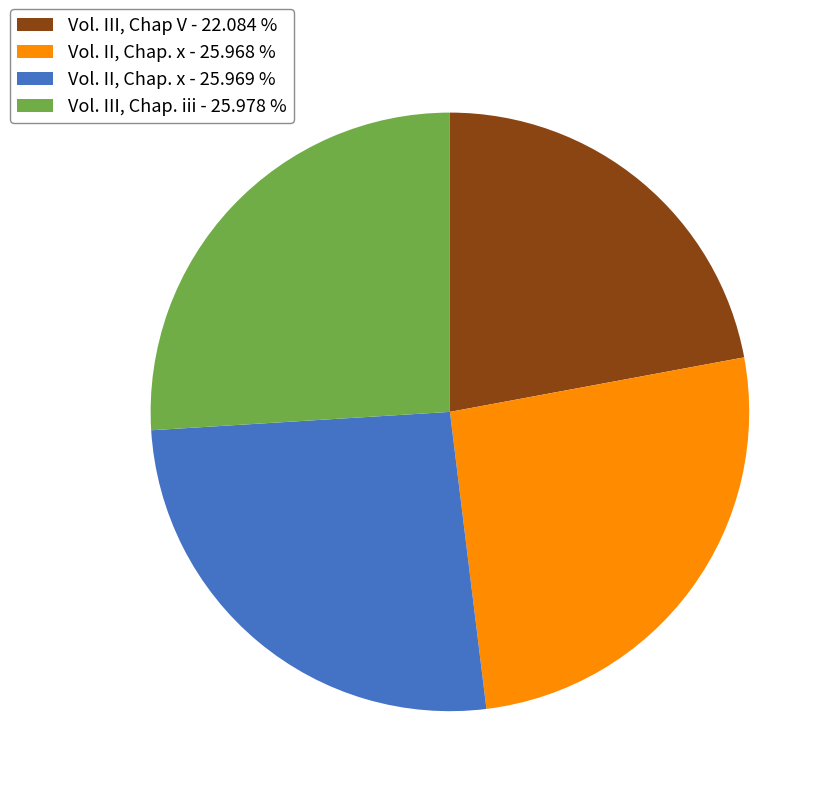

Do Vol. III, Chap V - 22.084 % and Vol. II, Chap. x - 25.969 % together represent more than half of the pie?

No